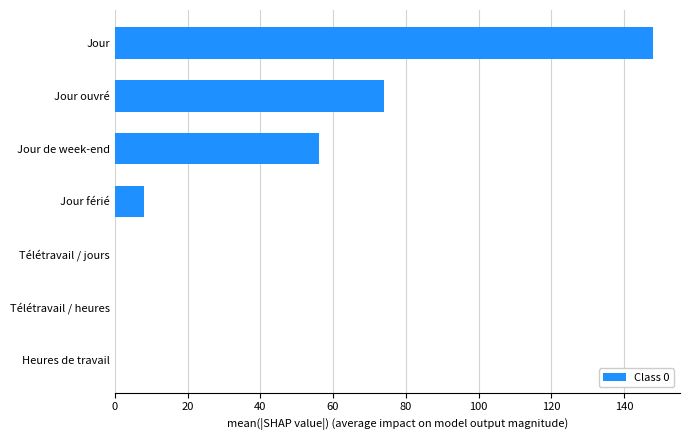

At which category does the chart reach its peak across all series?

Jour